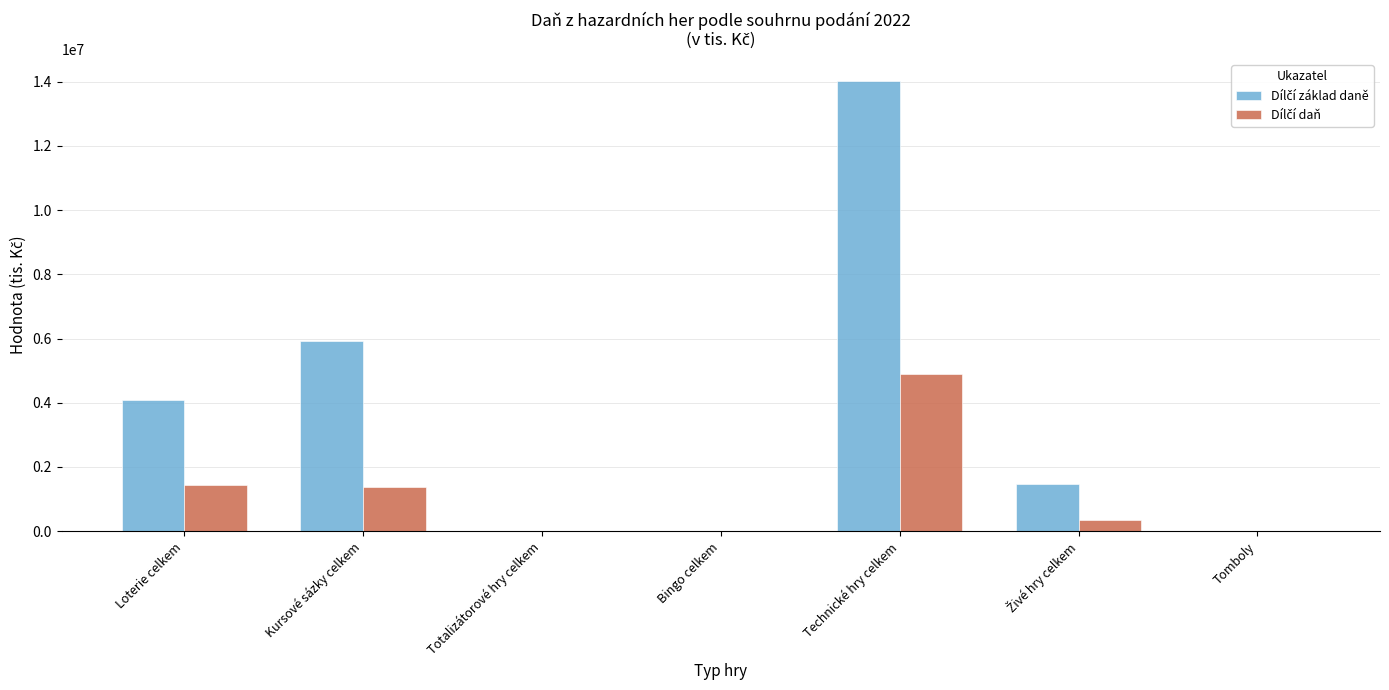

What is the maximum value shown in the chart?

14008978